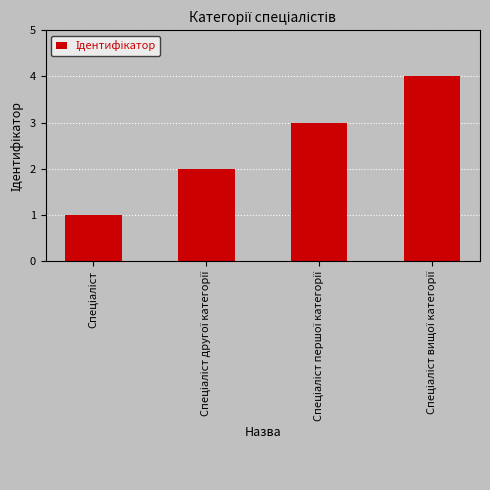

What is the difference between the maximum and minimum values?

3